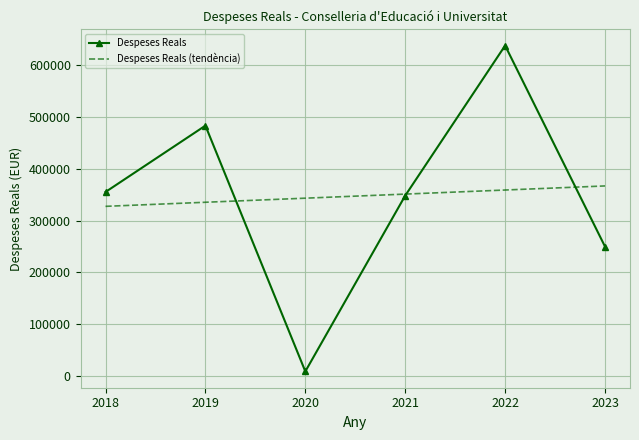

How many times do Despeses Reals and Despeses Reals (tendència) cross each other?

3